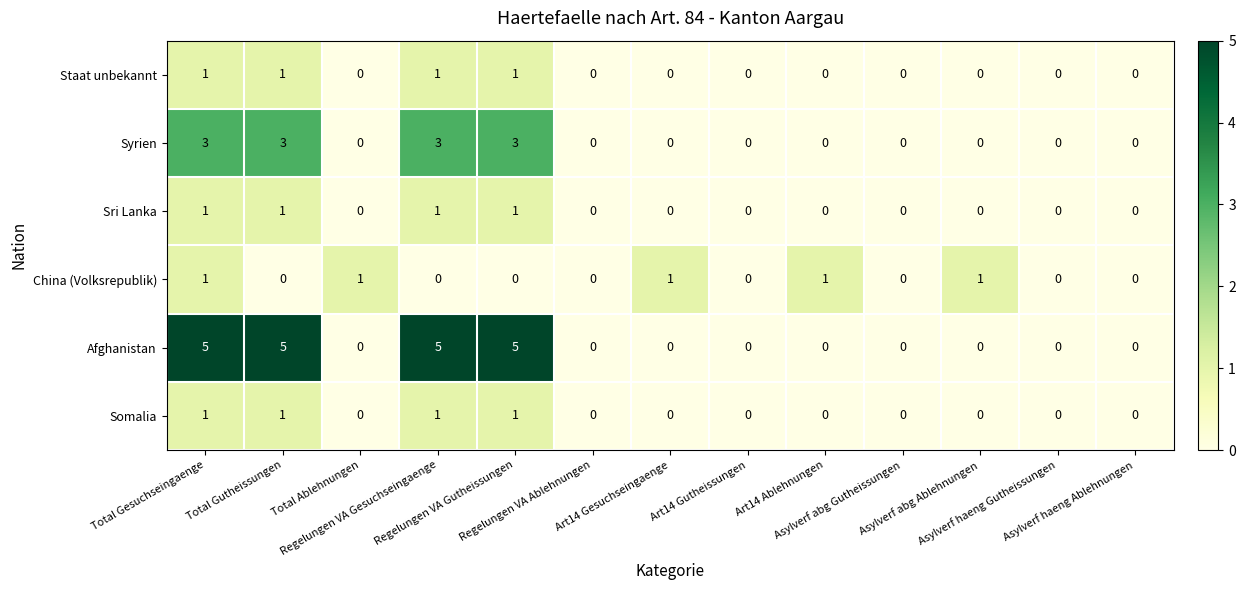

How many Sri Lanka values are between 0 and 1?

13